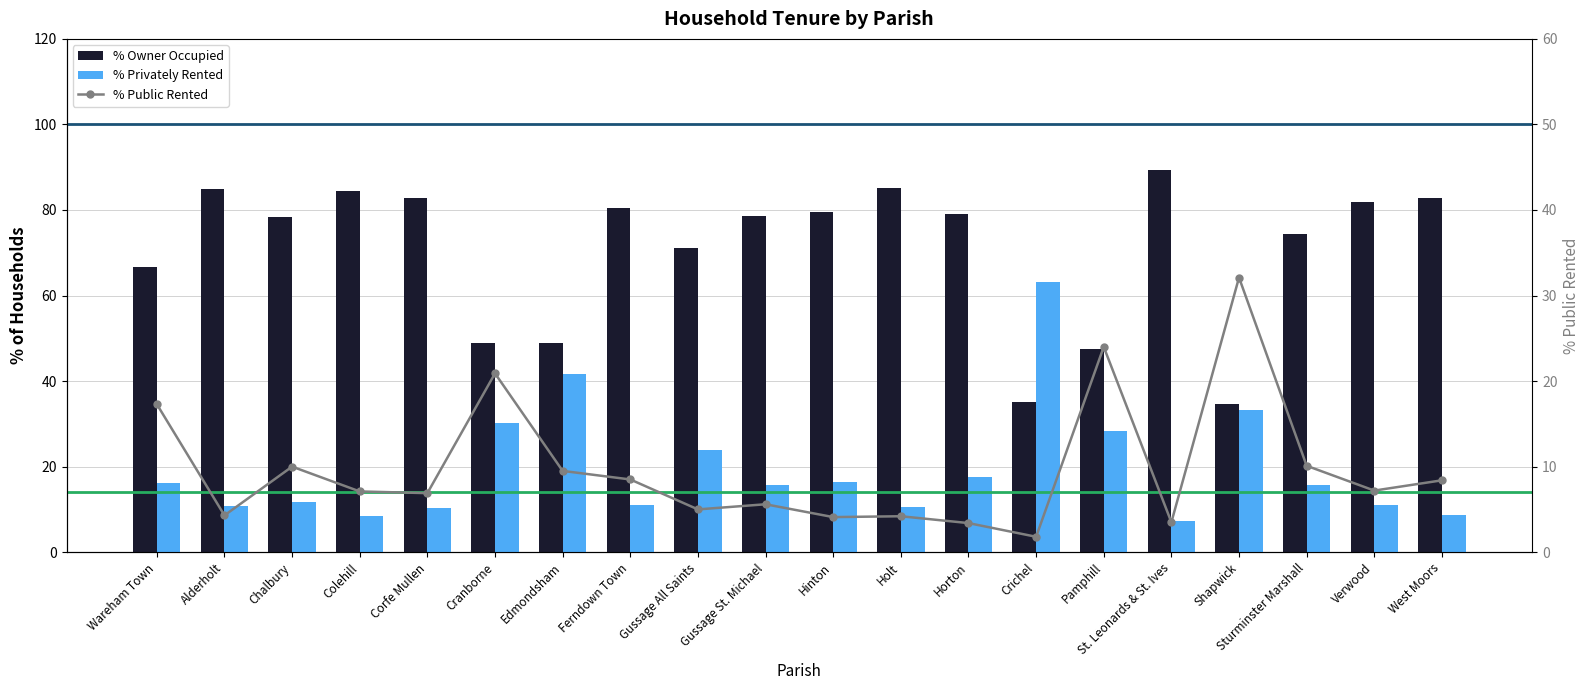

Which series has the largest total across all categories?

% Owner Occupied